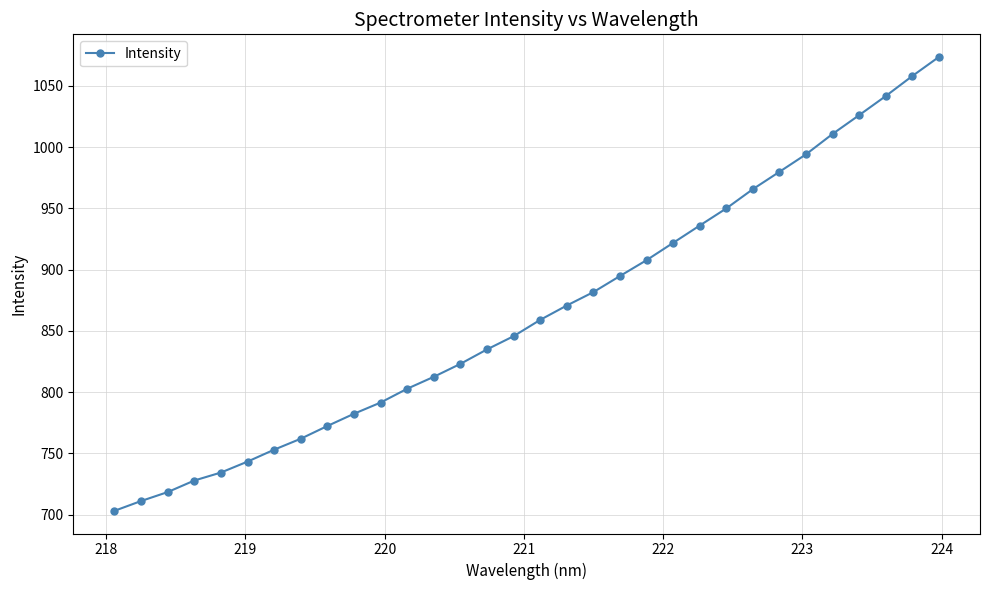

What is the sum of all values?

27691.8